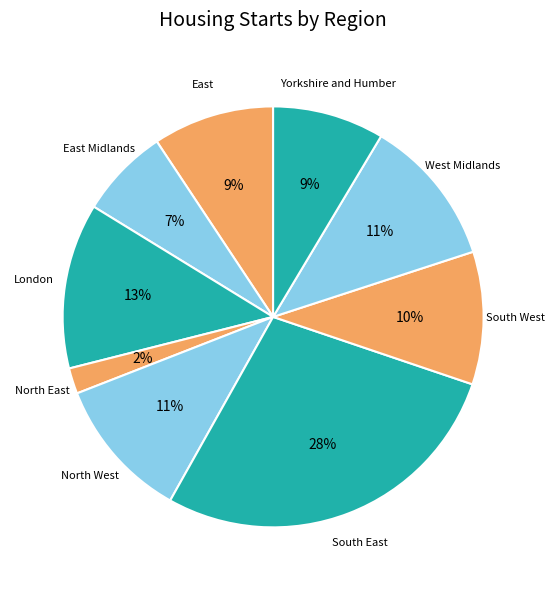

Count the number of slices in the pie.

9